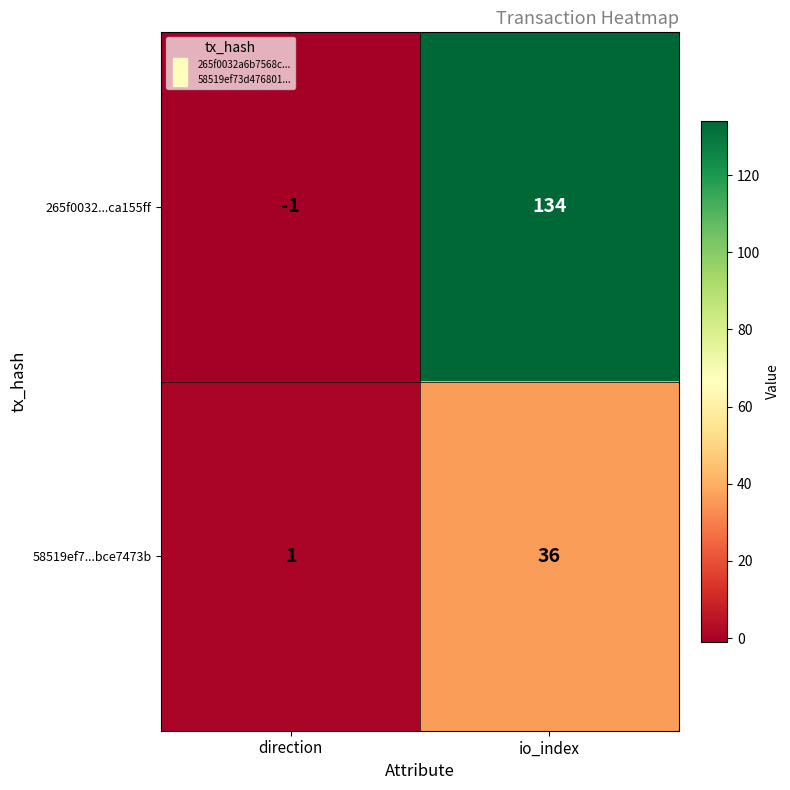

List the series in order of their overall mean, lowest first.

58519ef7...bce7473b, 265f0032...ca155ff